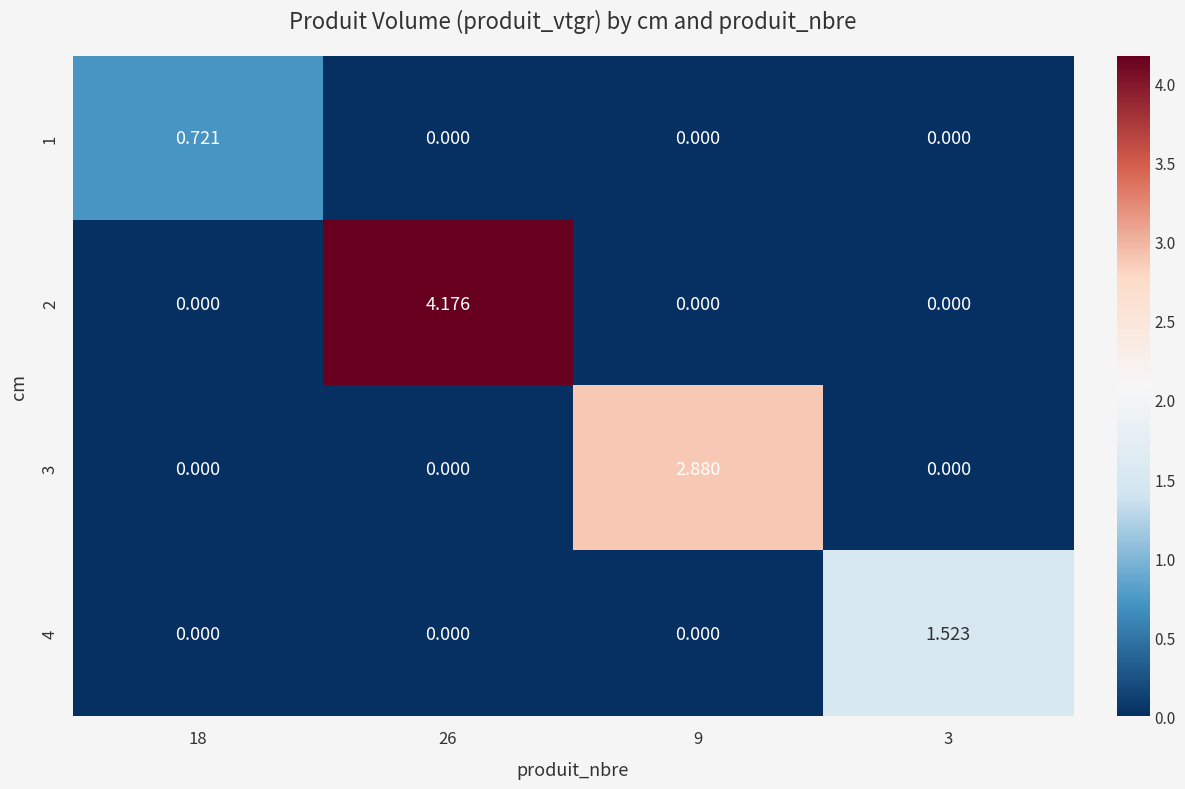

What is the spread (max minus min) of values at 26?

4.2